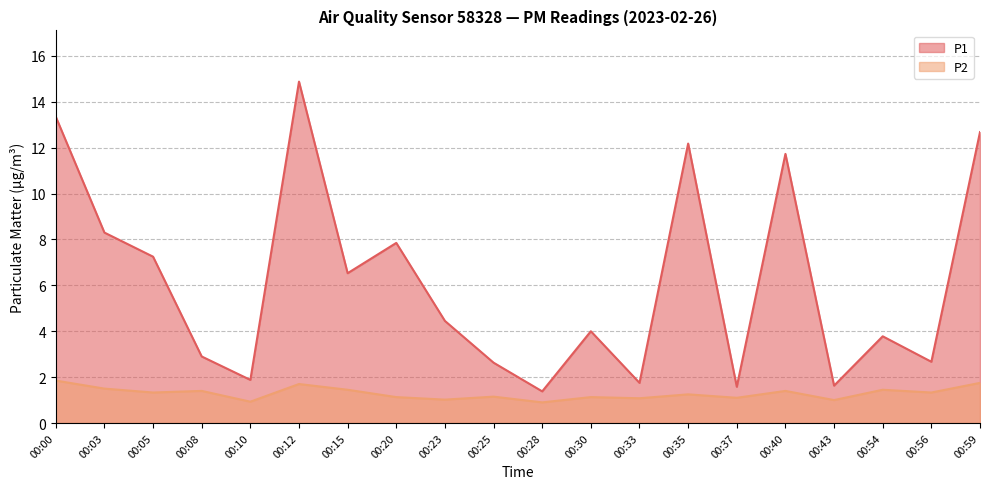

Where is the first local minimum for P2?

00:05